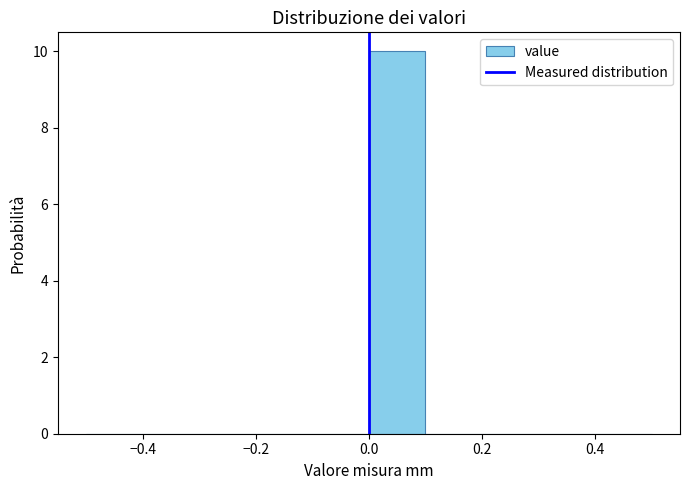

Reading left to right, list every bar in this chart as the range it spans on the x-axis followed by its height. The values are not printed on the chart, so give them approximately, as read against the axis.

-0.5 to -0.4: 0
-0.4 to -0.3: 0
-0.3 to -0.2: 0
-0.2 to -0.1: 0
-0.1 to 0.0: 0
0.0 to 0.1: 10
0.1 to 0.2: 0
0.2 to 0.3: 0
0.3 to 0.4: 0
0.4 to 0.5: 0